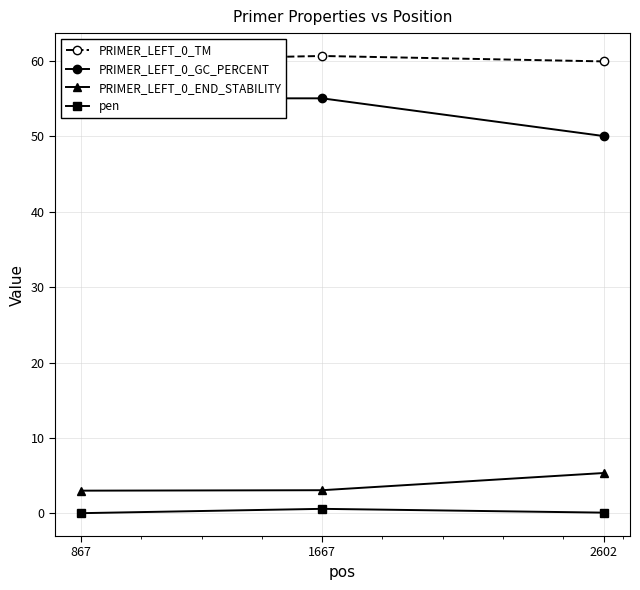

At which category is the sum across all series the highest?

1667